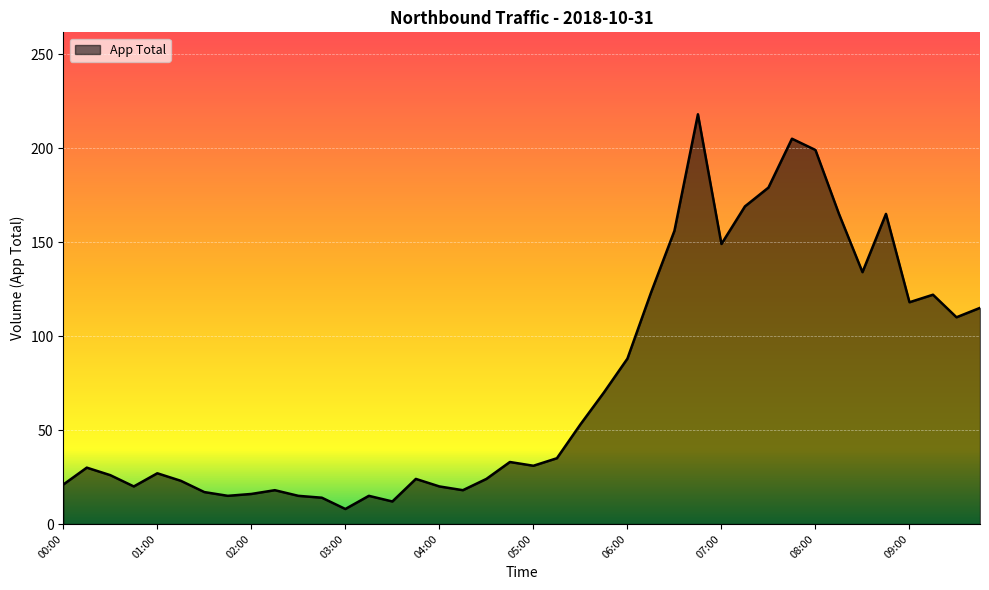

What is the difference between the second highest and second lowest values?

193